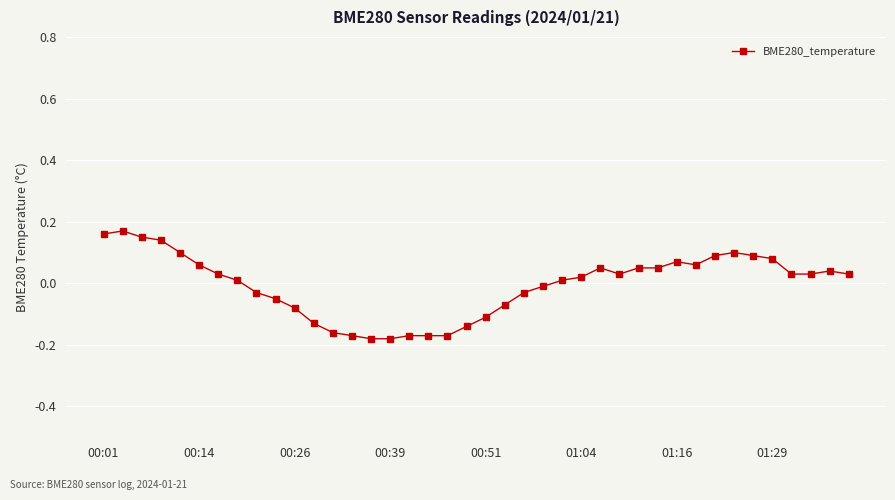

What is the difference between the second highest and second lowest values?

0.3